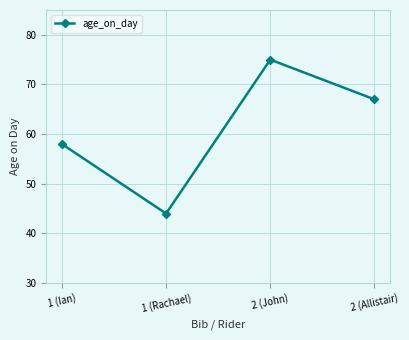

Reading right to left, list all the values displayed in this chart.

67	75	44	58